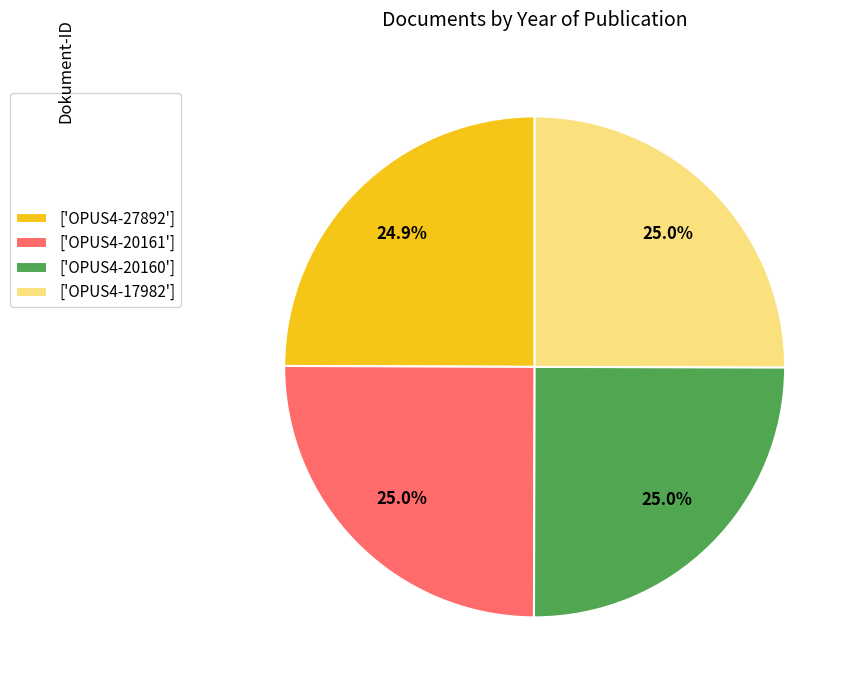

To the nearest percent, what is the average slice percentage?

25%